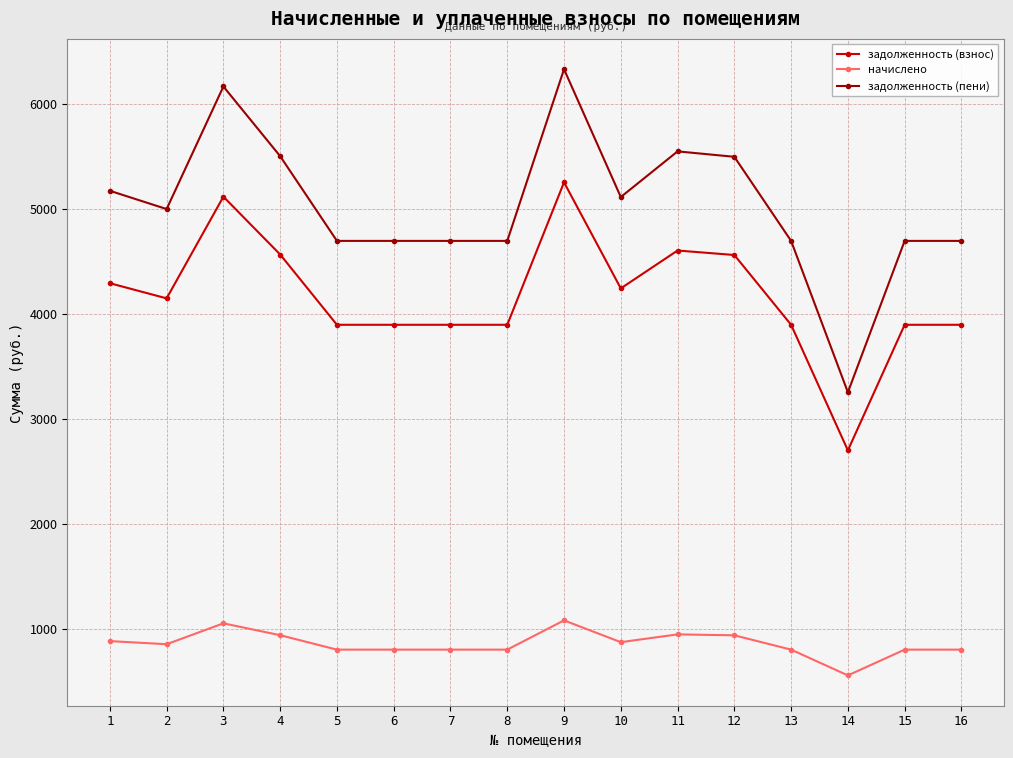

At how many categories does at least one series exceed 3030?

16